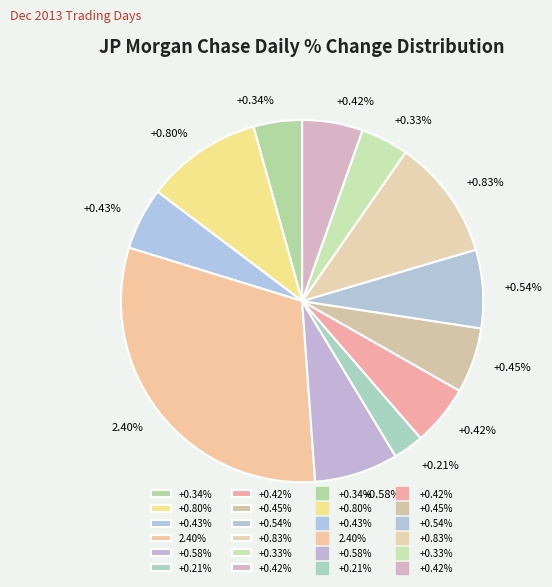

Combined, do 2013-12-10 and 2013-11-25 account for over 50%?

No